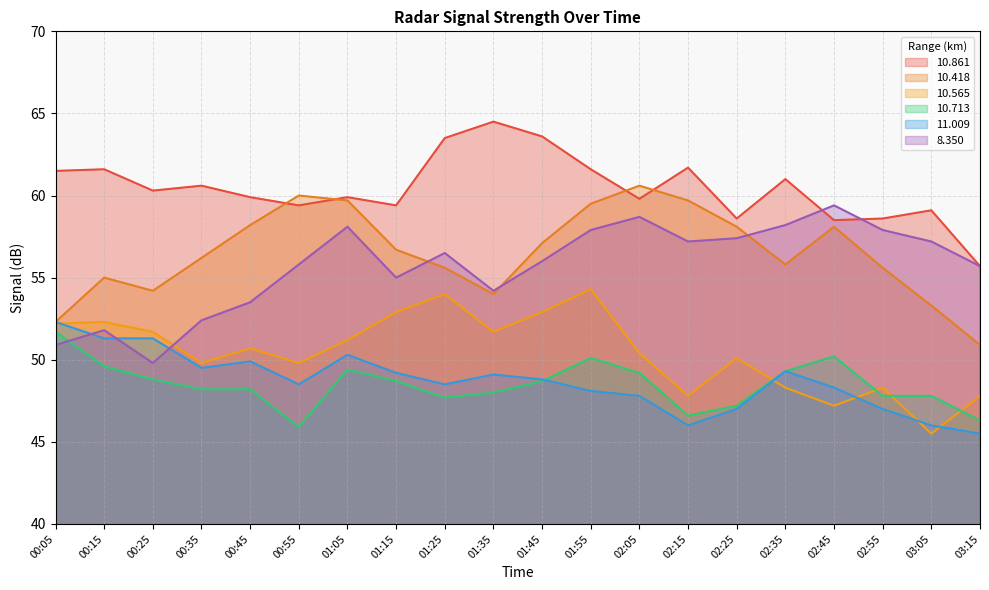

What is the difference between the highest and lowest values at 02:05?

12.8